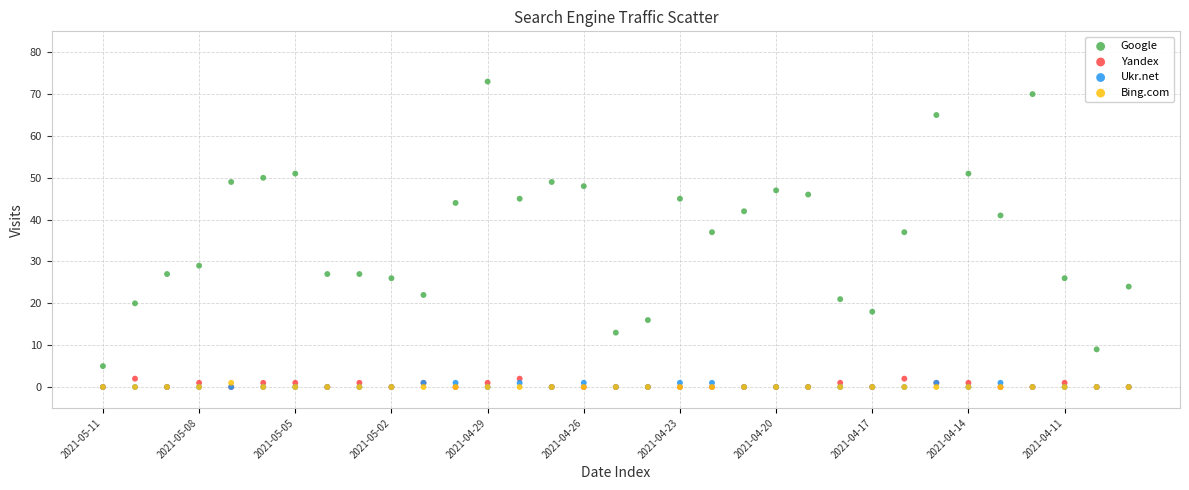

What are all the series names shown in the legend?

Google, Yandex, Ukr.net, Bing.com